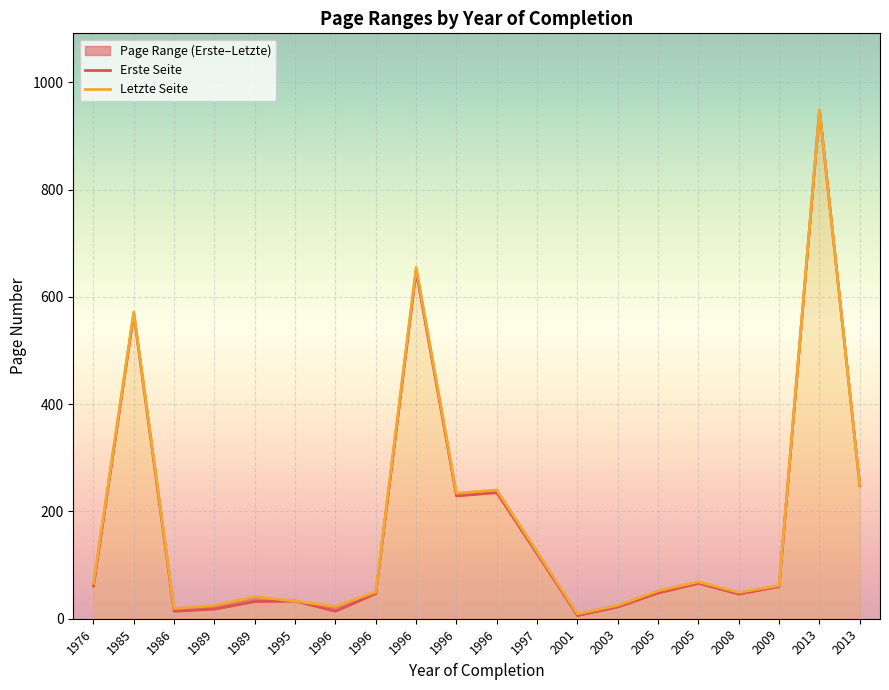

What is the maximum value shown in the chart?

949